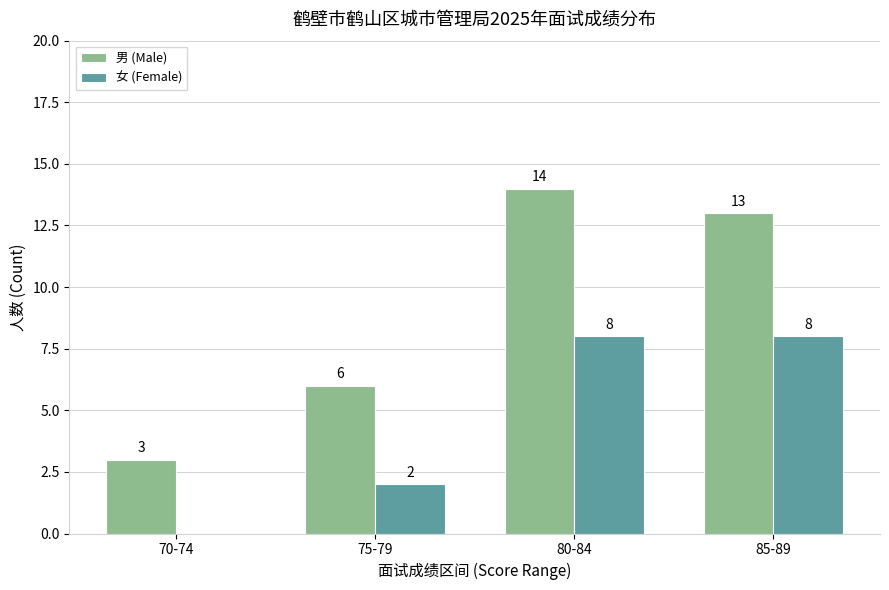

Which category has the highest value across all series?

80-84